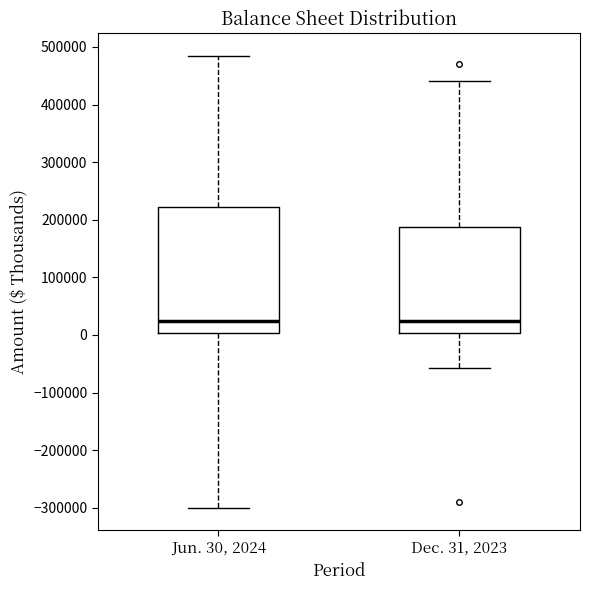

Reading left to right, transcribe this box plot: for each box, give where its median line is, the range the box spans, and where its two whiskers end, as read against the y-axis. The values are not printed on the chart, so give them approximately, as read against the axis.

Jun. 30, 2024: median 20000, box 0 to 220000, whiskers -300000 to 480000
Dec. 31, 2023: median 20000, box 0 to 190000, whiskers -60000 to 440000